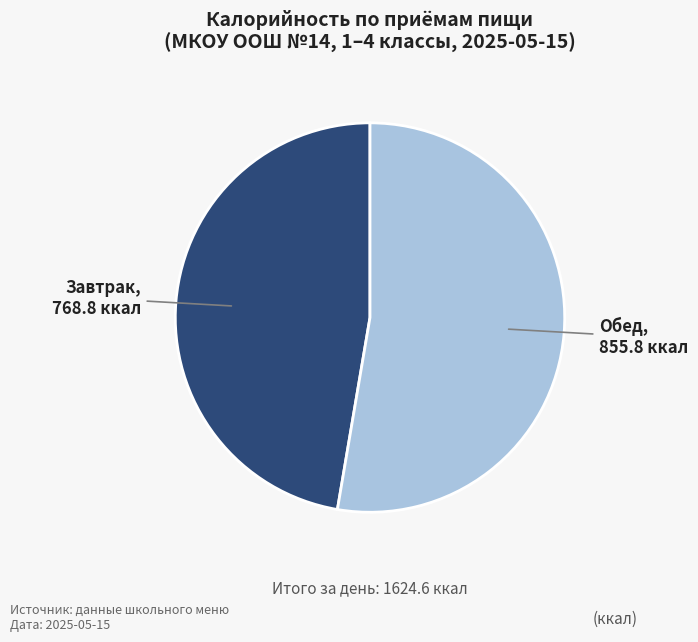

Does any single category account for the majority?

Yes